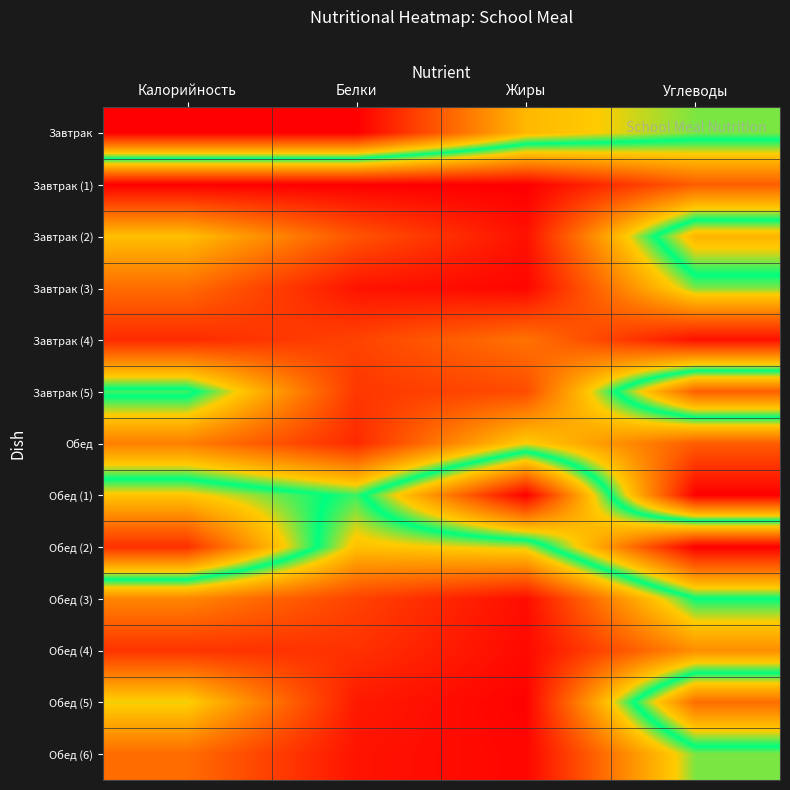

Rank the series at Углеводы from highest to lowest value.

Обед (2), Завтрак (5), Обед (5), Завтрак (2), Завтрак, Обед (3), Завтрак (3), Обед (6), Обед (4), Завтрак (1), Обед, Завтрак (4), Обед (1)